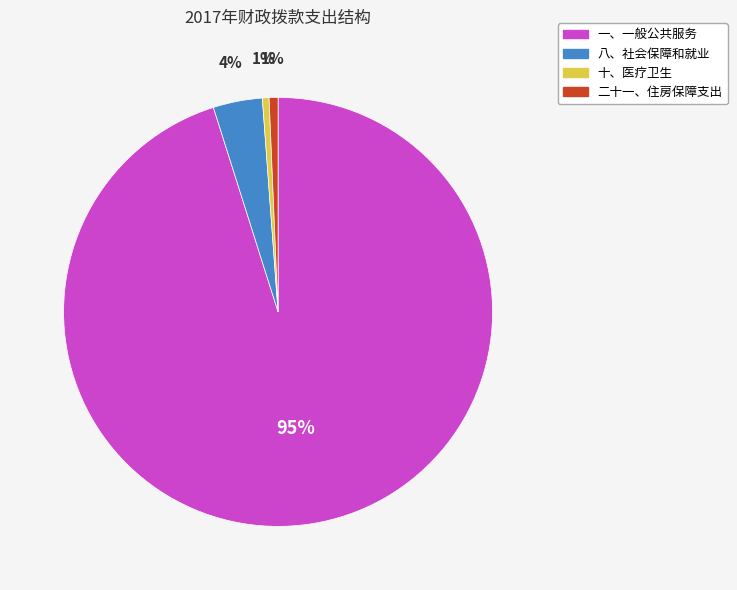

Which has a higher value, 十、医疗卫生 or 一、一般公共服务?

一、一般公共服务